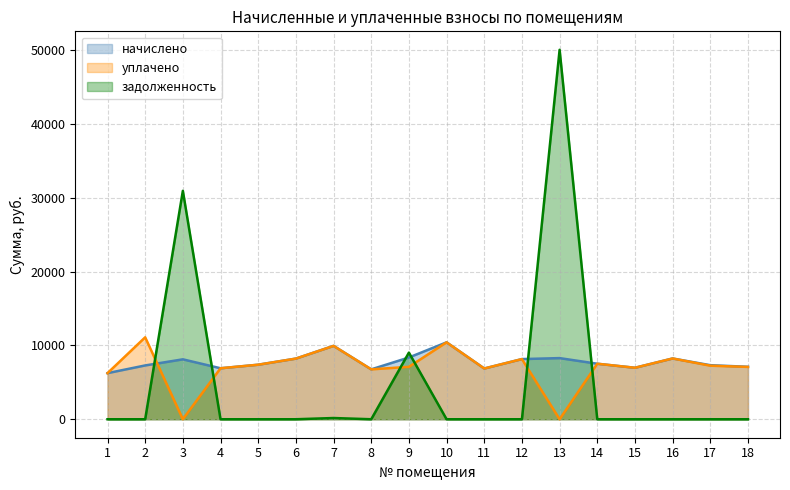

What is the sum of the задолженность values at 5 and 3?

30932.5